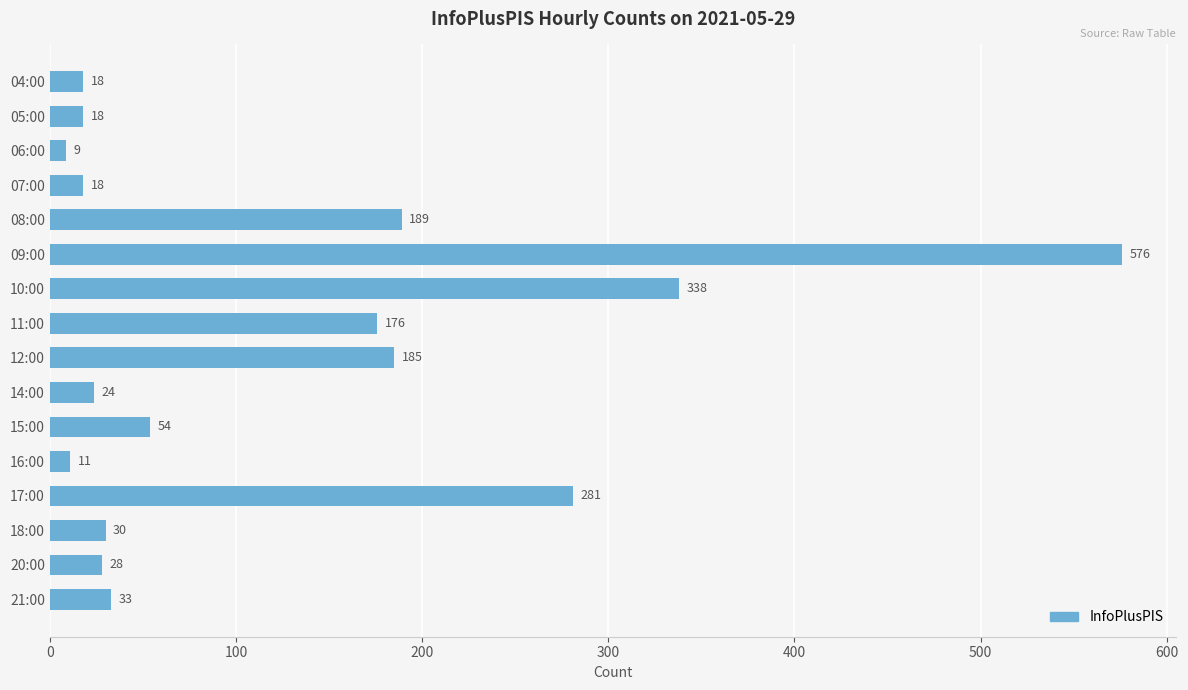

Is it true that the value at 15:00 is 54?

True